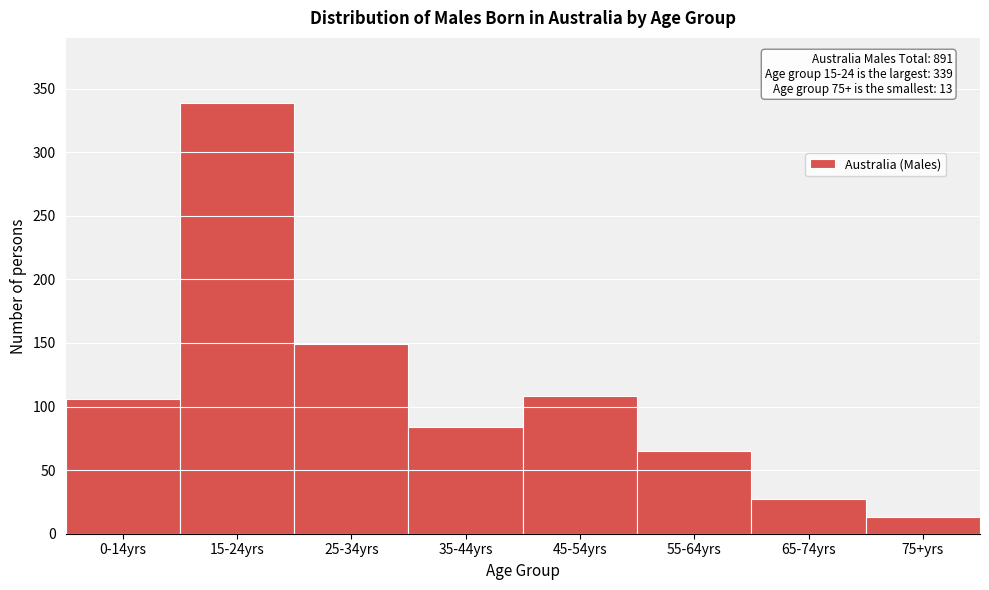

Reading left to right, extract all data points from this chart.

0-14yrs=106	15-24yrs=339	25-34yrs=149	35-44yrs=84	45-54yrs=108	55-64yrs=65	65-74yrs=27	75+yrs=13